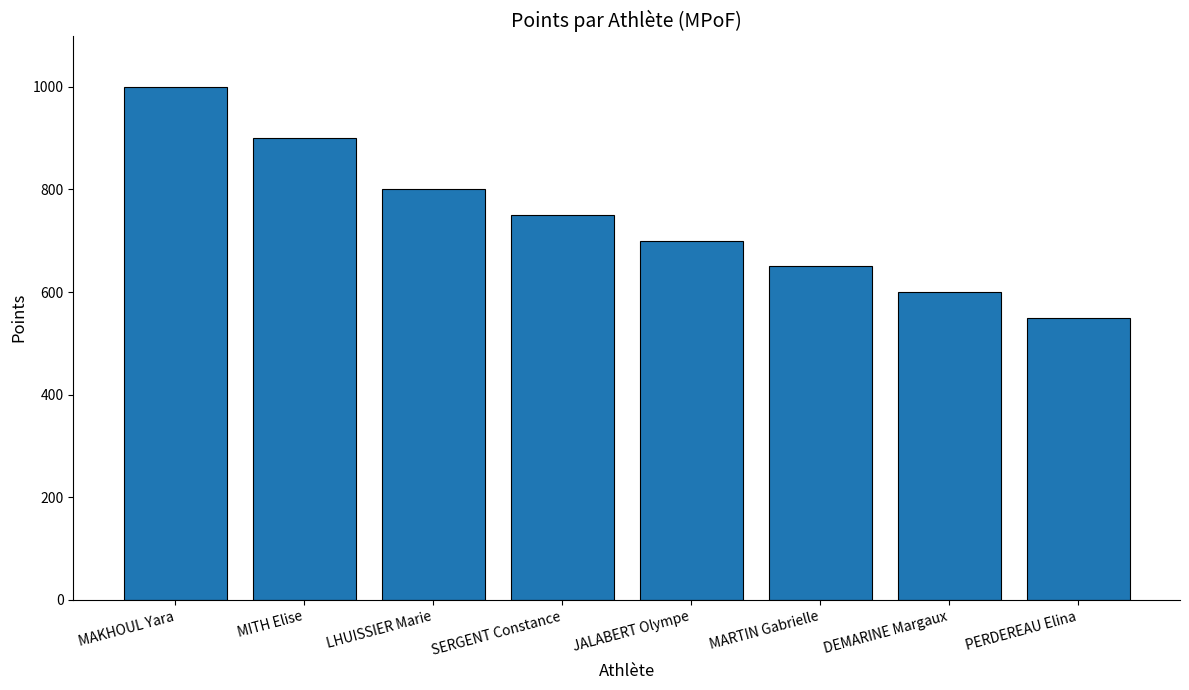

How many categories are shown in the chart?

8